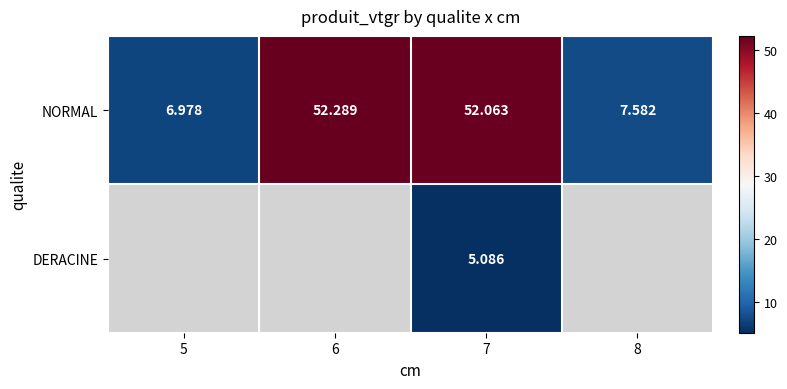

Is it true that NORMAL equals 52.1 at 7?

True